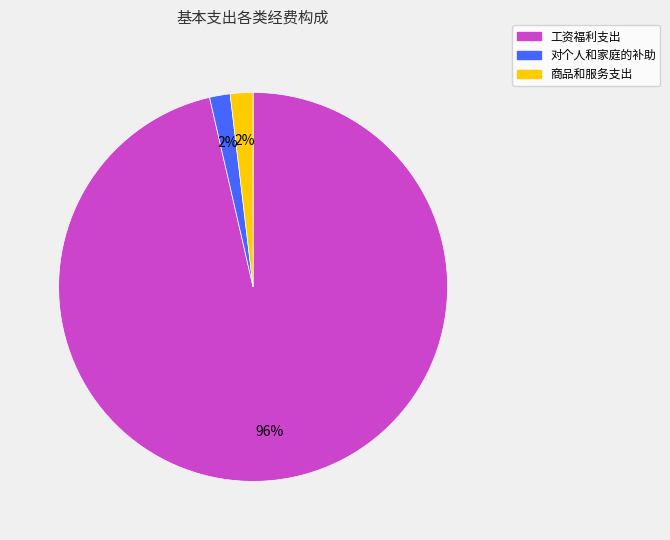

Is there any slice that represents more than half of the pie?

Yes